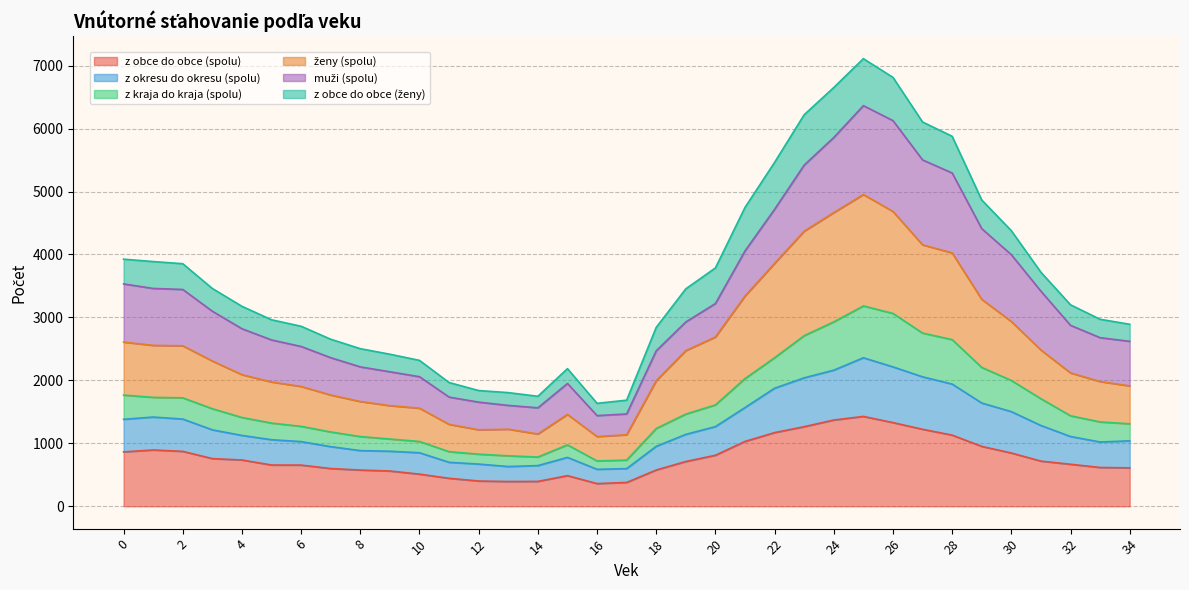

What is the highest value of the z obce do obce (spolu) series?

1427